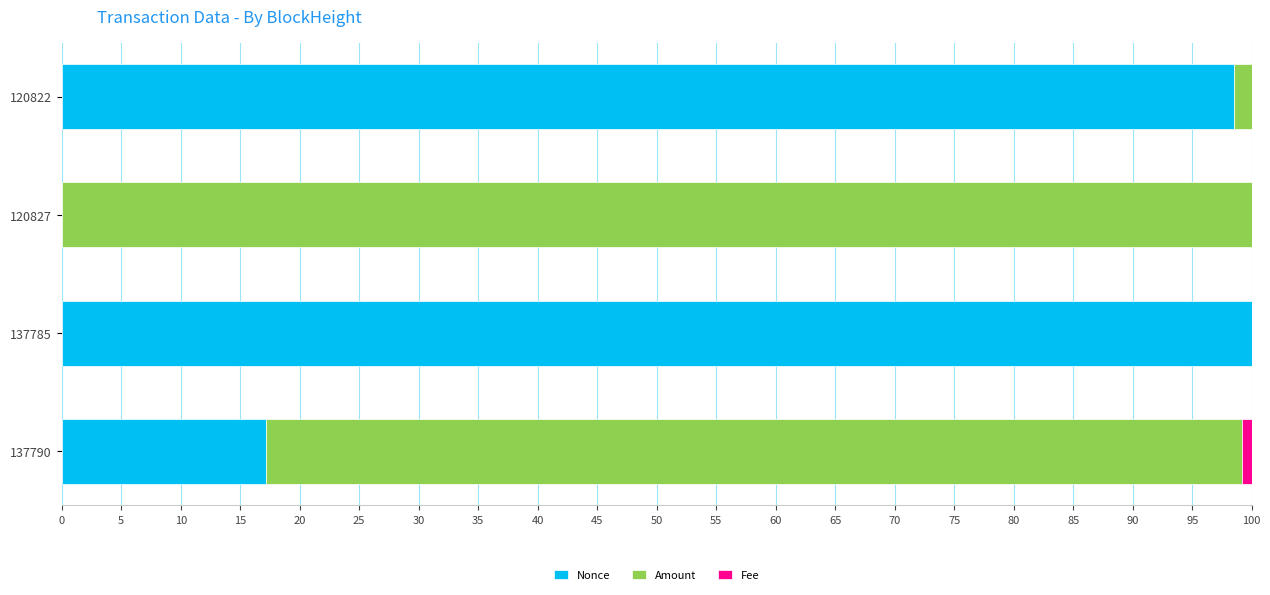

At which label is Nonce closest to 49?

137790